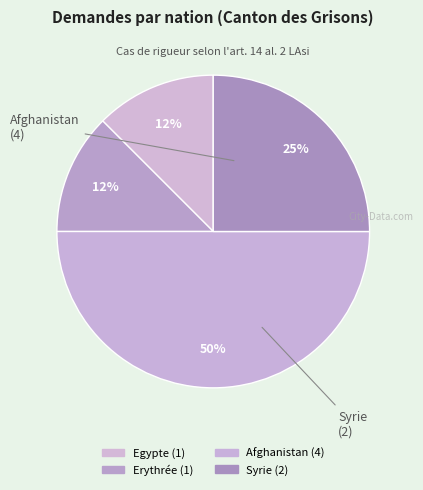

Is there a majority slice in this chart?

No